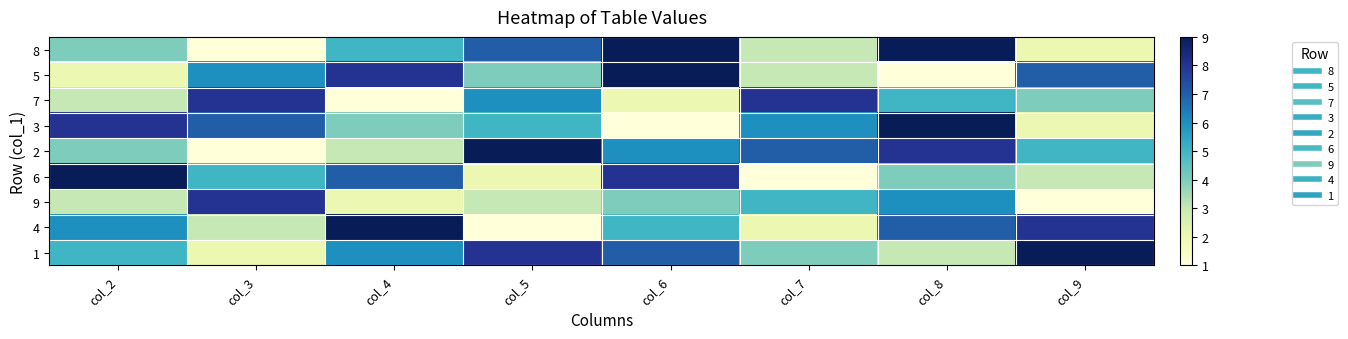

What is the spread (max minus min) of values at col_3?

7